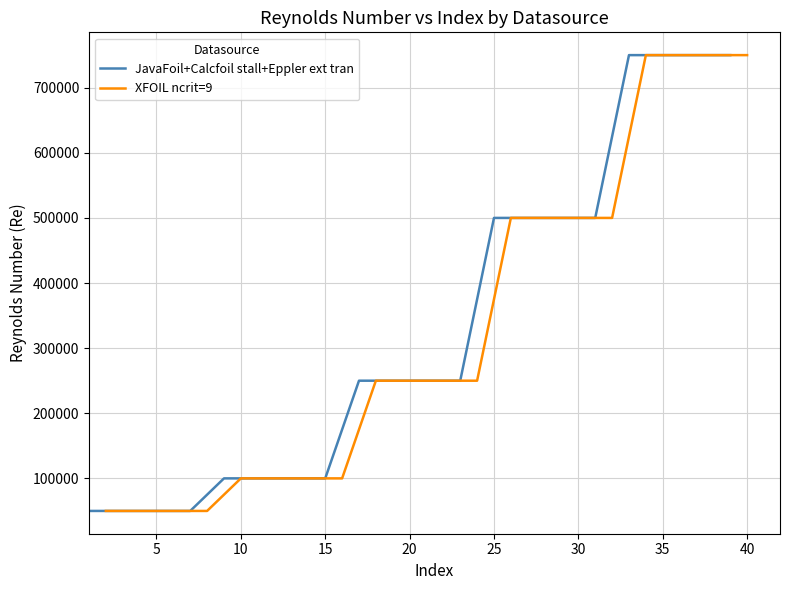

What are all the series names shown in the legend?

JavaFoil+Calcfoil stall+Eppler ext tran, XFOIL ncrit=9